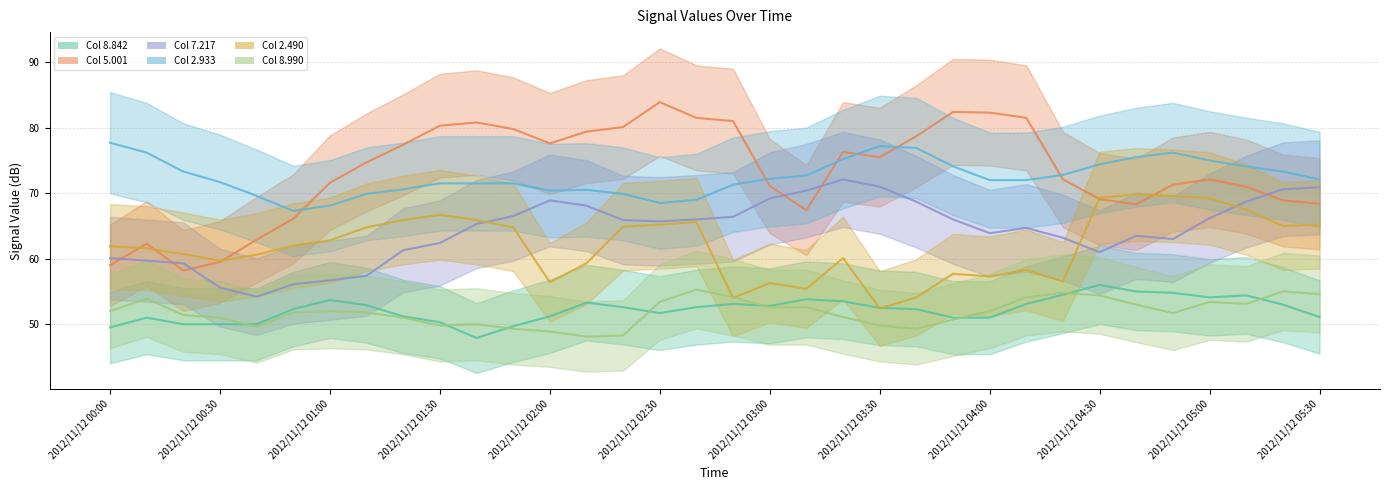

How many lines are shown in the chart?

6